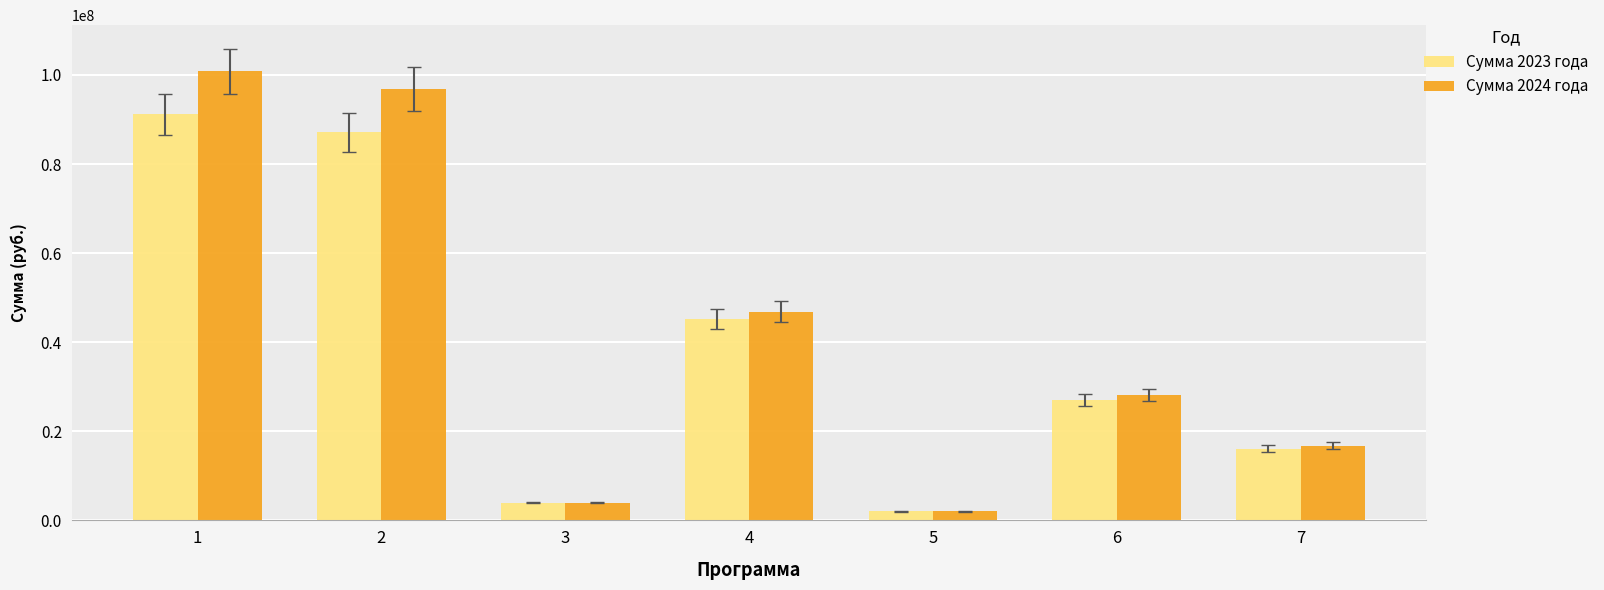

What is the difference between the second highest and second lowest values in the Сумма 2023 года series?

83158210